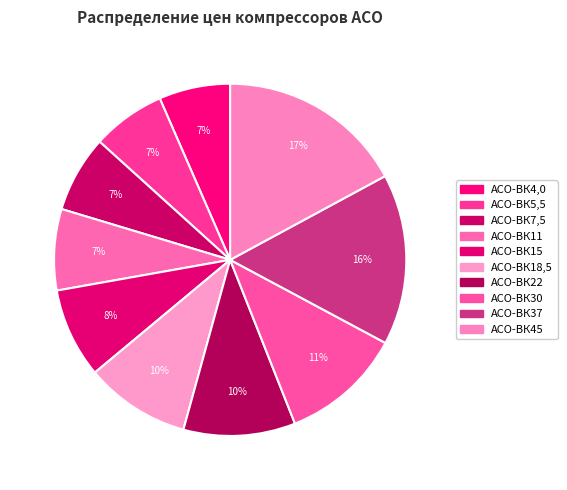

How many segments does this pie chart have?

10